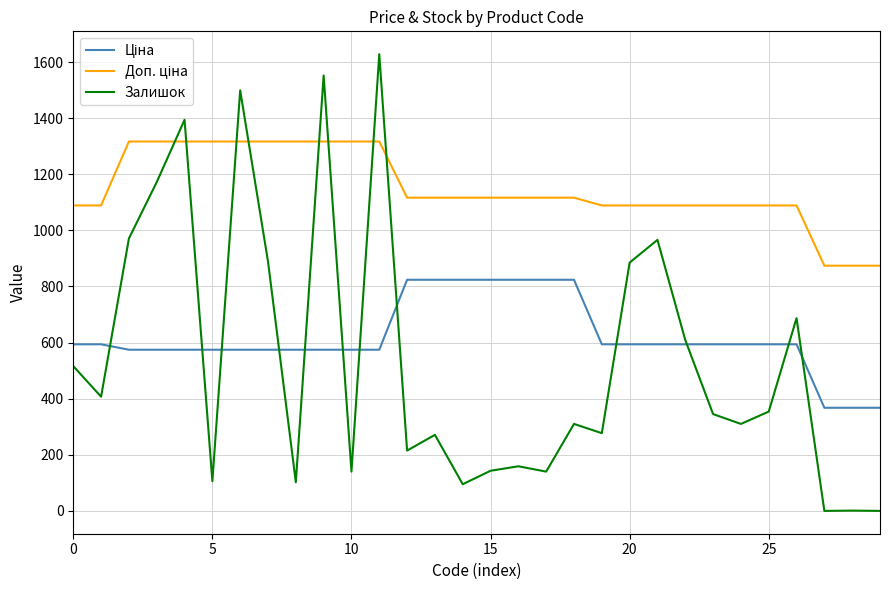

What is the maximum value shown in the chart?

1628.0